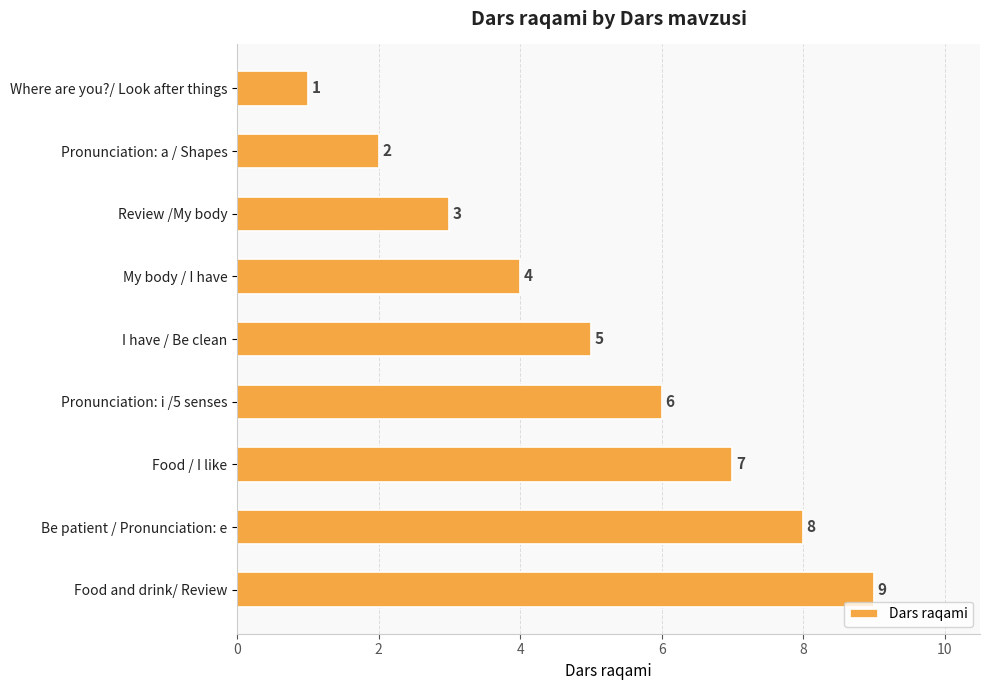

What is the label of the 9th bar from the bottom?

Where are you?/ Look after things